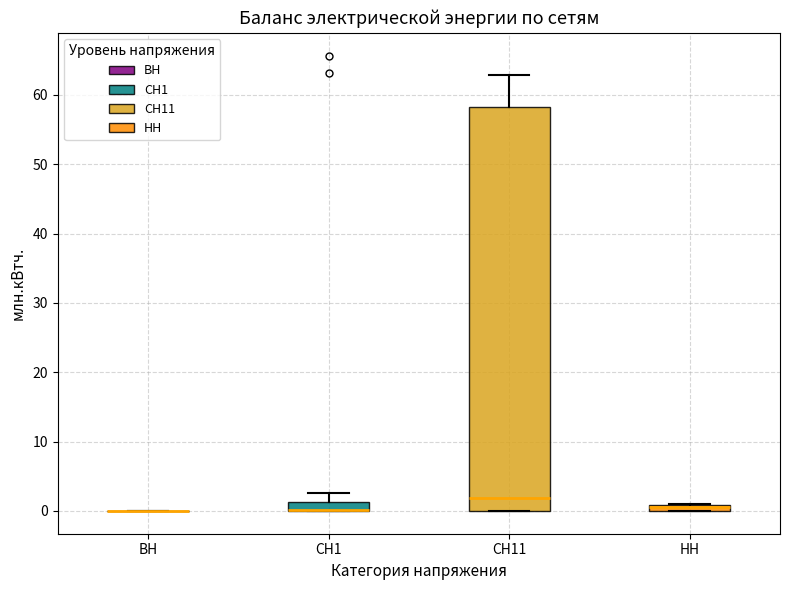

Where is the lower edge of the box for НН on the y-axis? The values are not printed on the chart, so give them approximately, as read against the axis.

0